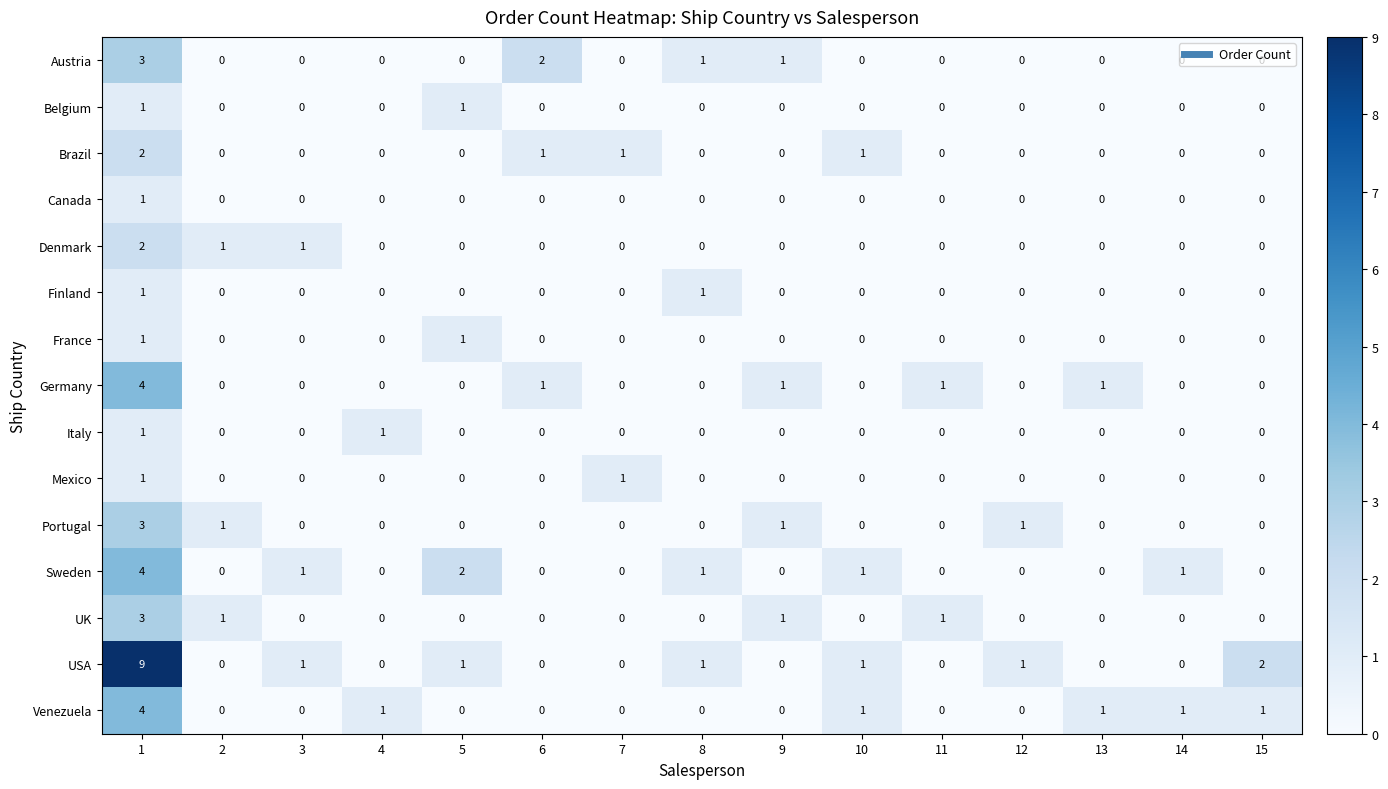

What is the sum of the UK values at 4 and 1?

3